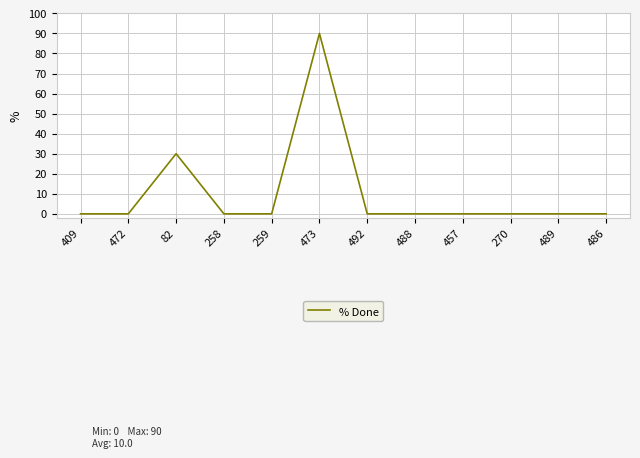

Is it true that the value at 82 is 45?

False